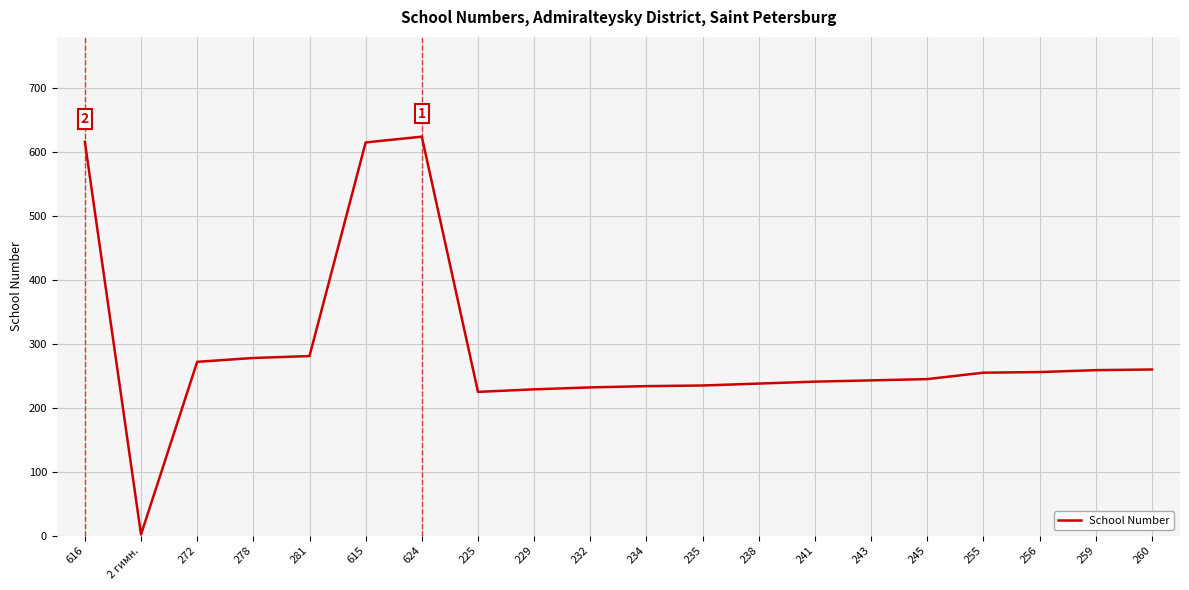

What is the ratio of the value at 235 to the value at 615?

0.4